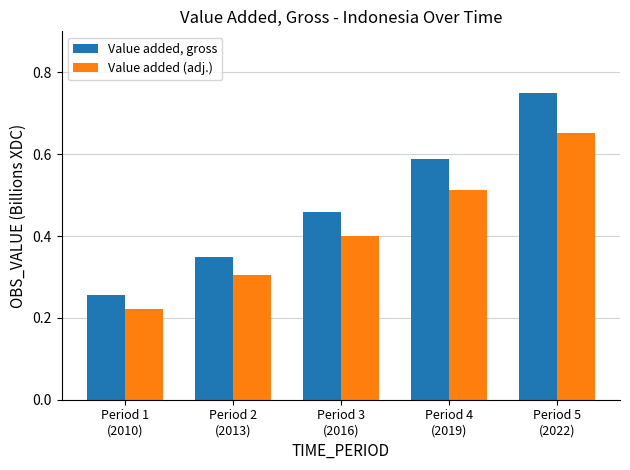

What is the label of the 2nd bar from the right?

Period 4
(2019)